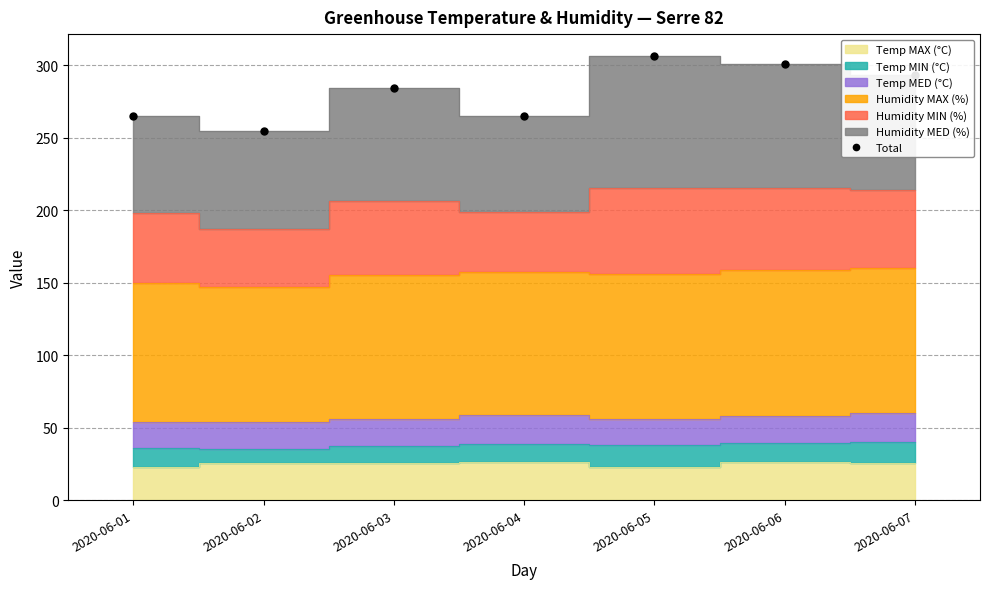

How many data points in Total are less than 284?

3